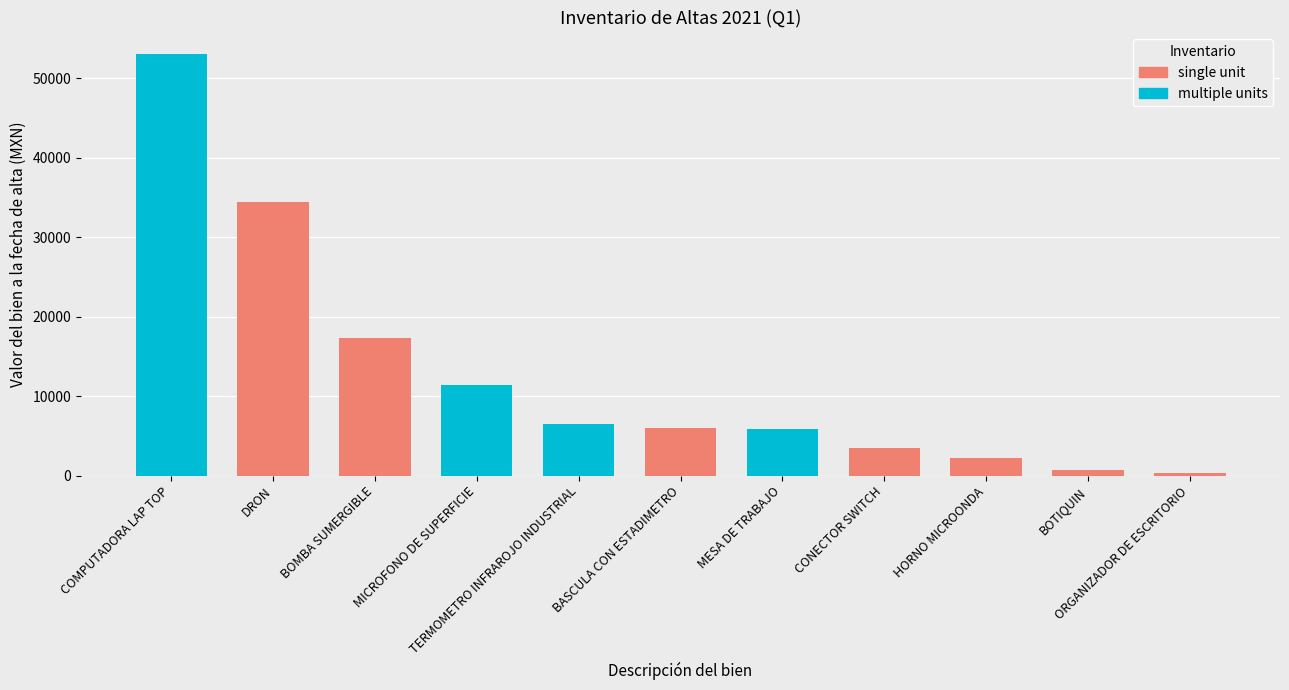

What is the sum of all values?

141229.6